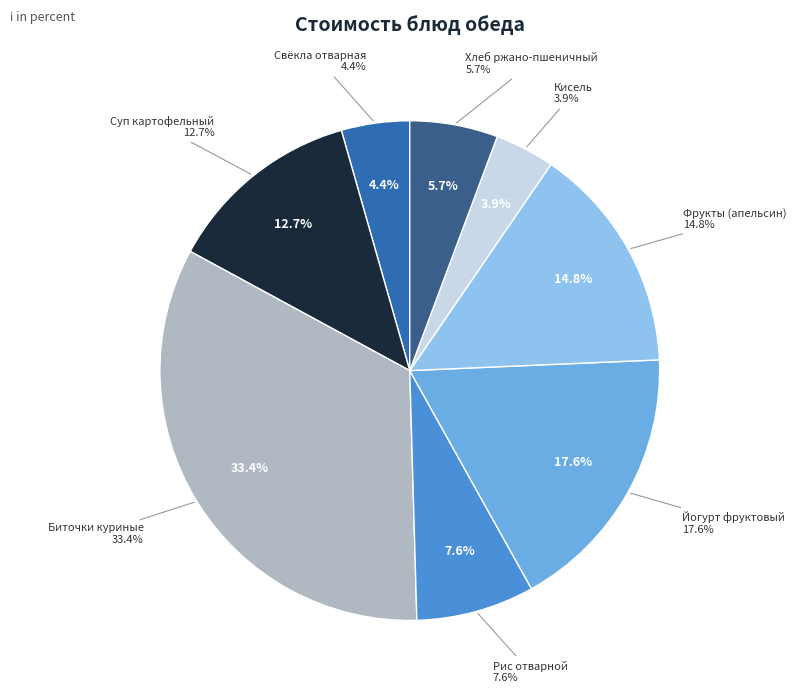

What portion of the pie excludes Фрукты (апельсин)?

85.2%